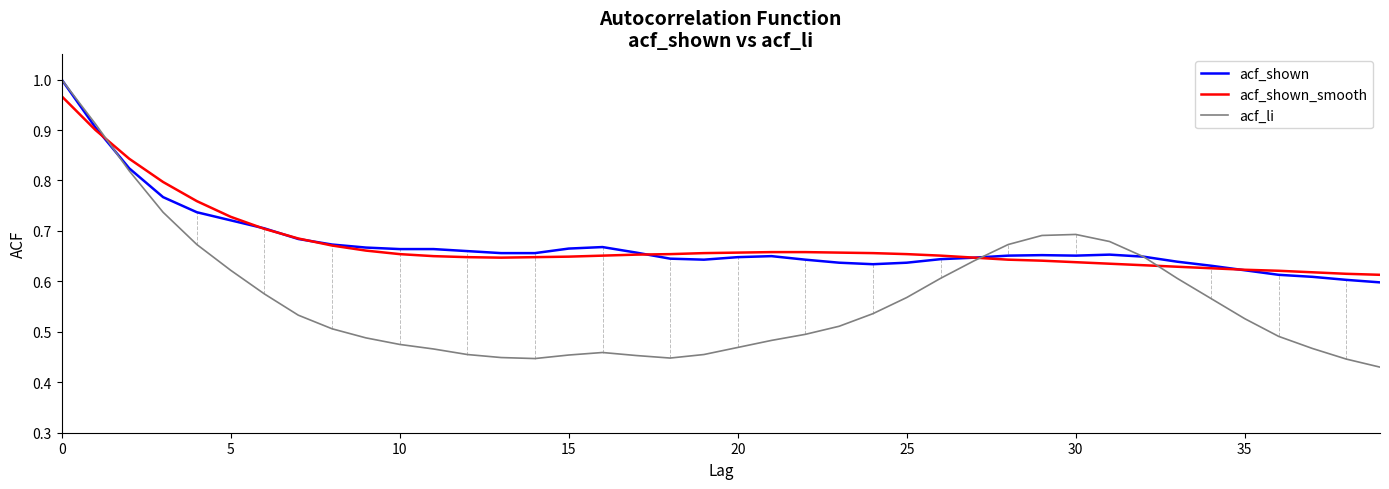

How many lines are shown in the chart?

3